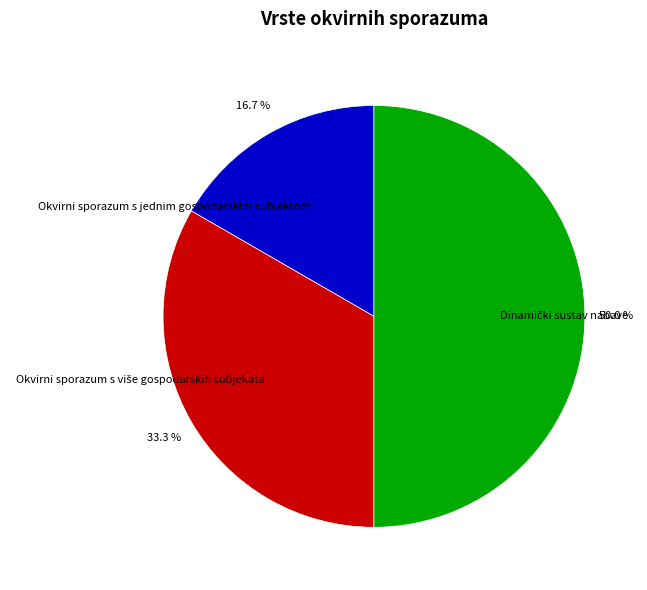

Does Okvirni sporazum s jednim gospodarskim subjektom represent more than half of the total?

No